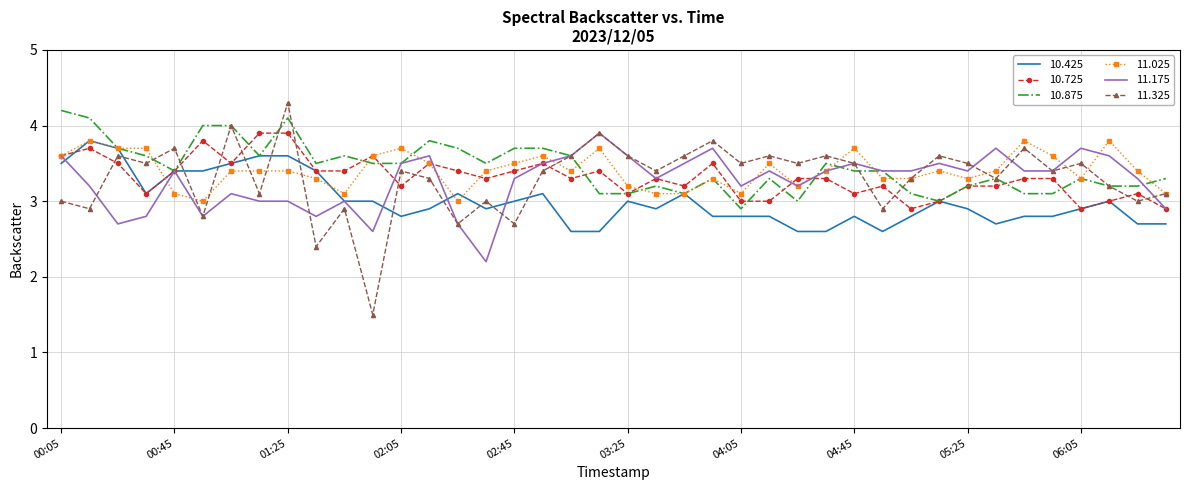

How many intersections are there between 11.325 and 10.725?

13